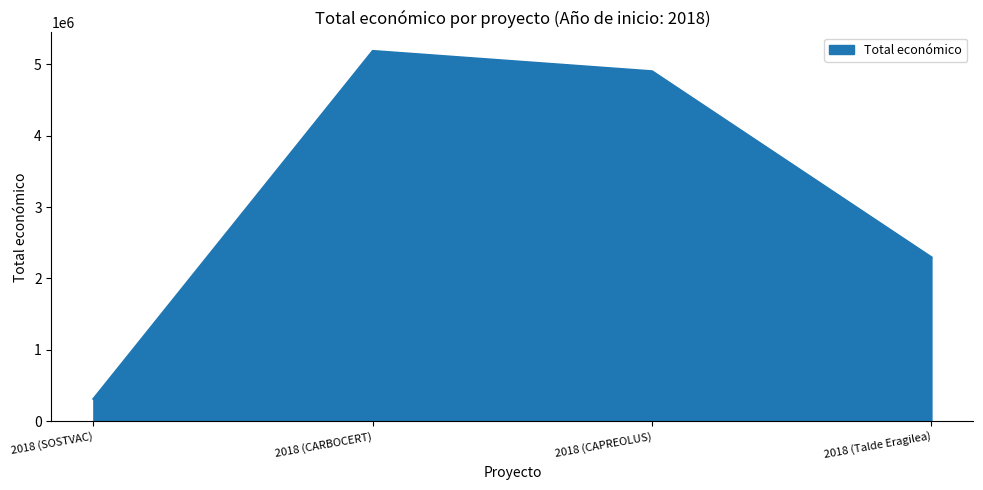

At which label does the data first exceed 4902645?

2018 (CARBOCERT)